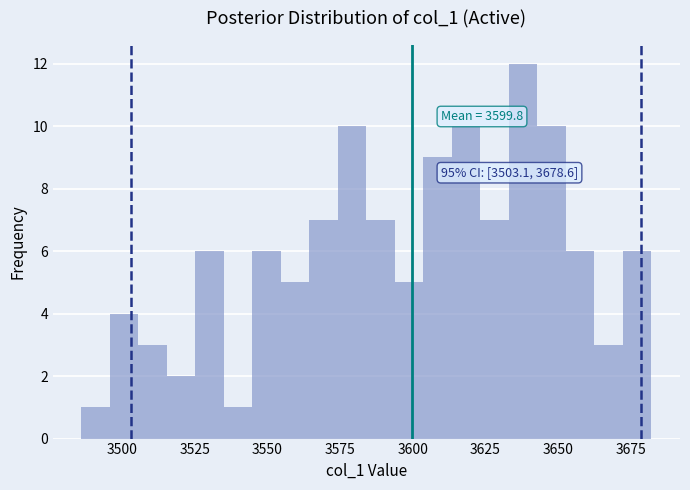

Read against the x-axis, roughly where is the centre of the tallest bar?

3640